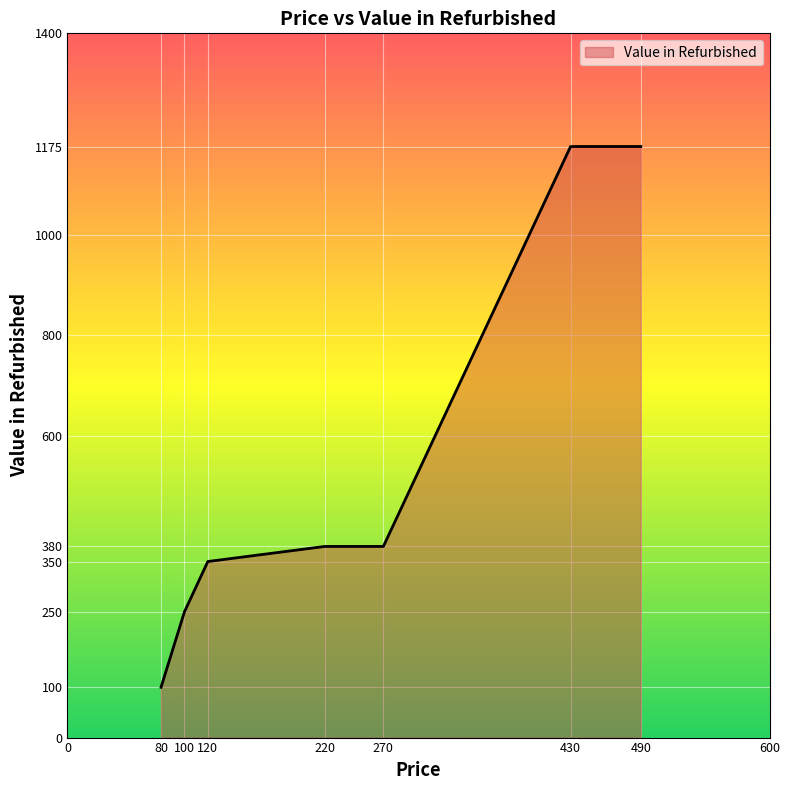

What is the ratio of the value at 220 to the value at 120?

1.1